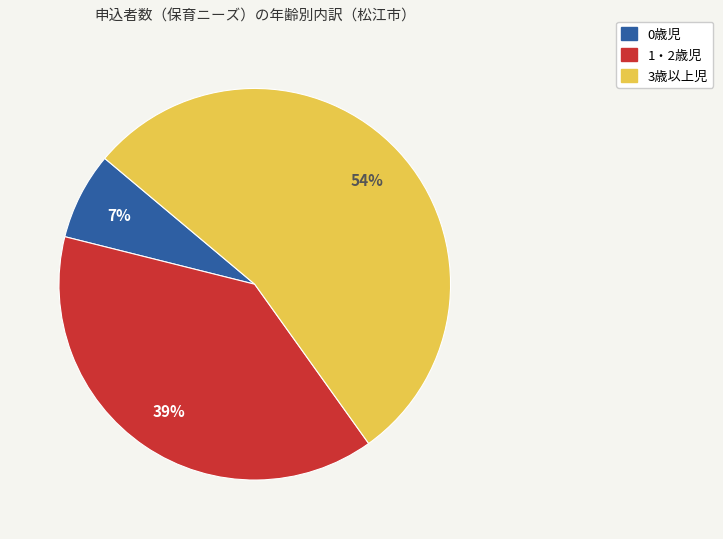

Between 3歳以上児 and 0歳児, which is larger?

3歳以上児